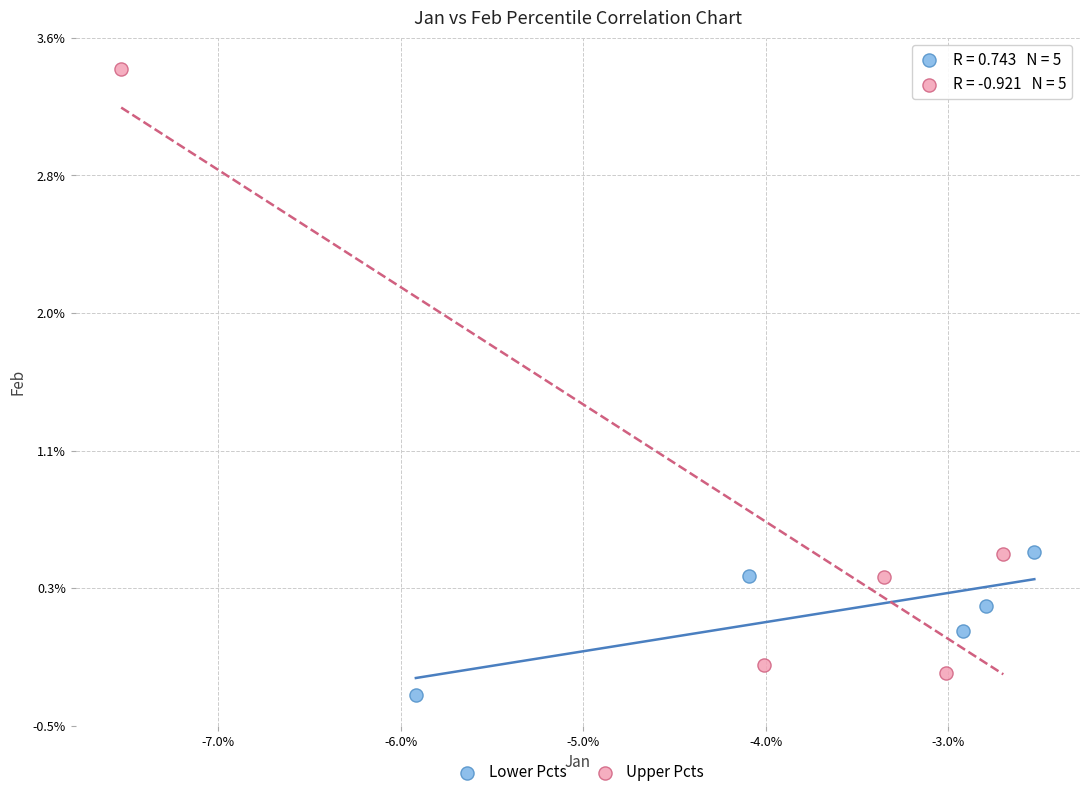

Which series contains the highest Y value?

Upper Pcts